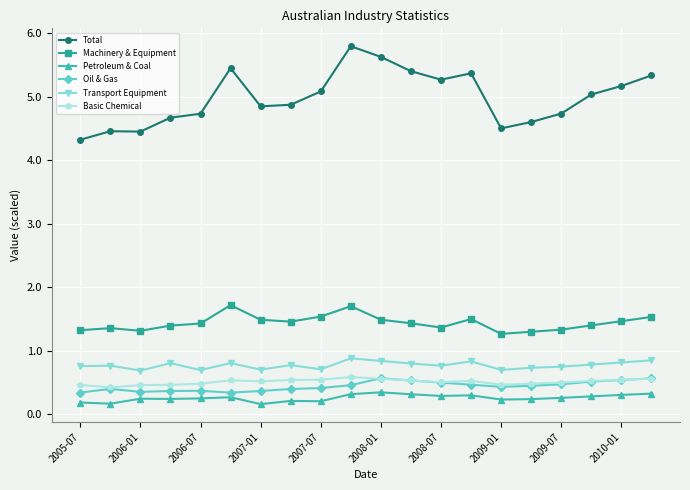

How many distinct data groups are displayed?

6